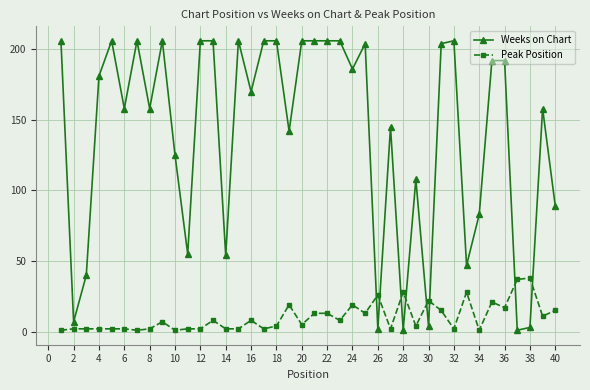

What is the maximum value shown in the chart?

206